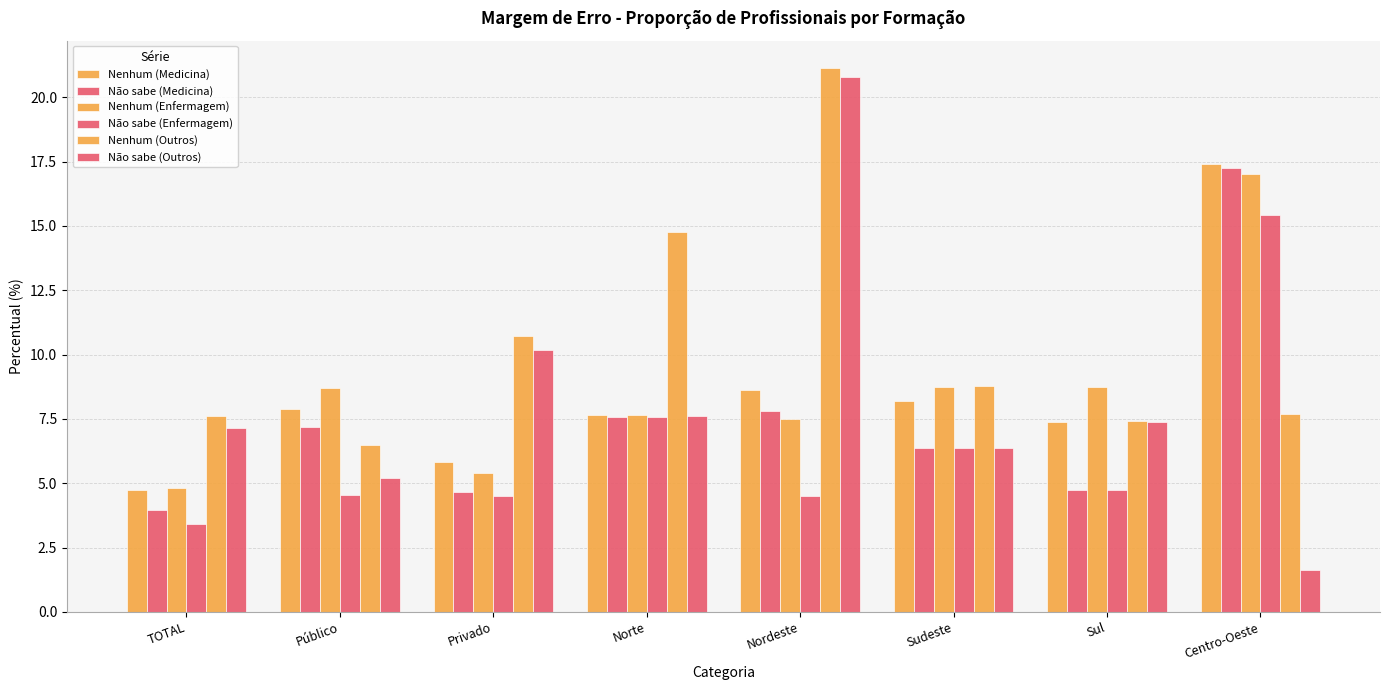

Are the bars grouped side by side (vs. stacked)?

Yes